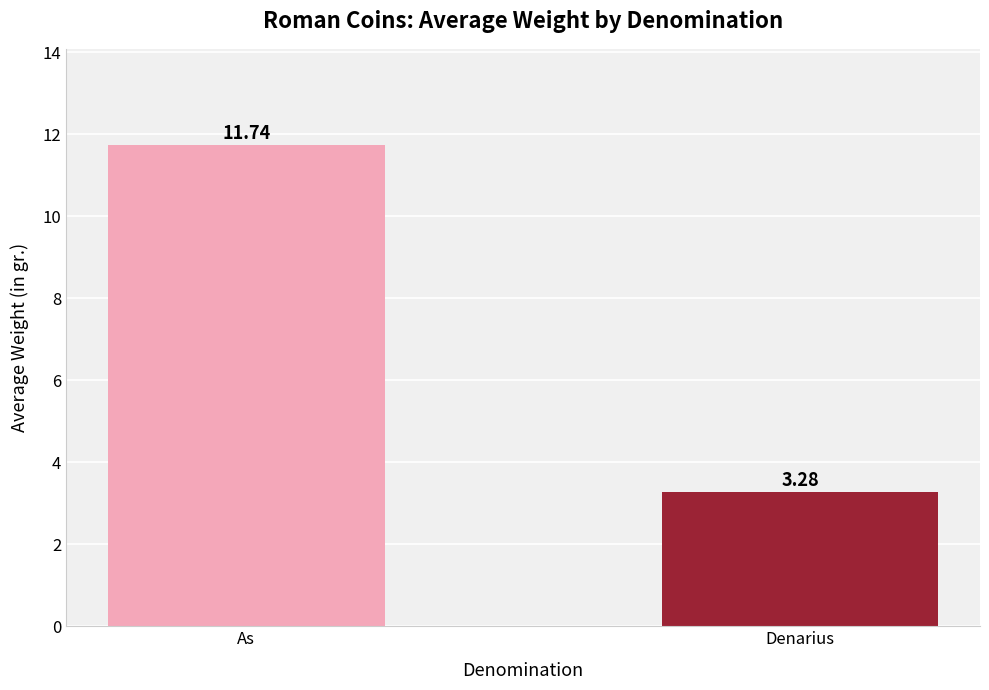

How many values exceed 11?

1